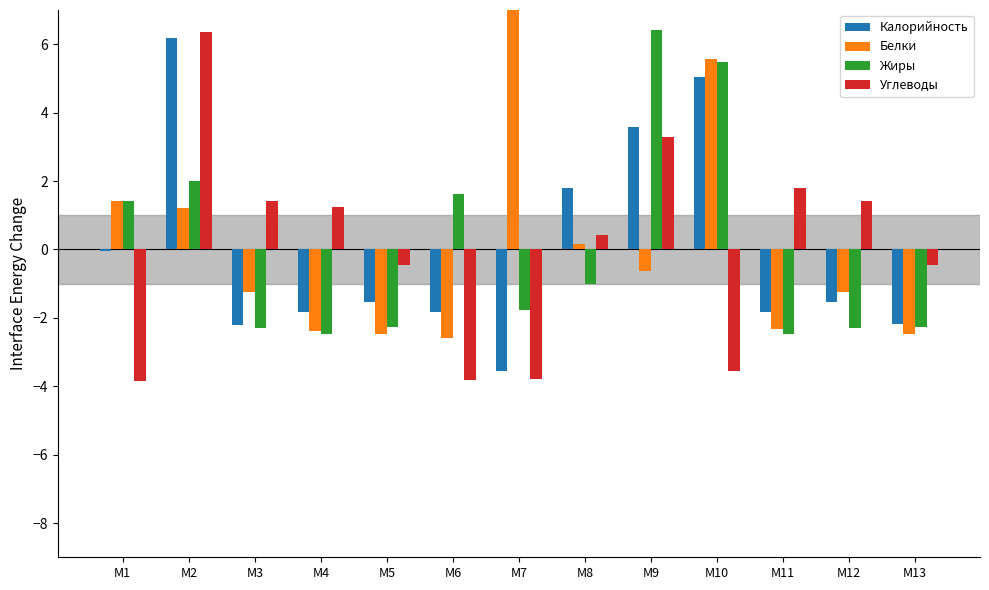

At M6, list the series in order from smallest to largest.

Углеводы, Белки, Калорийность, Жиры